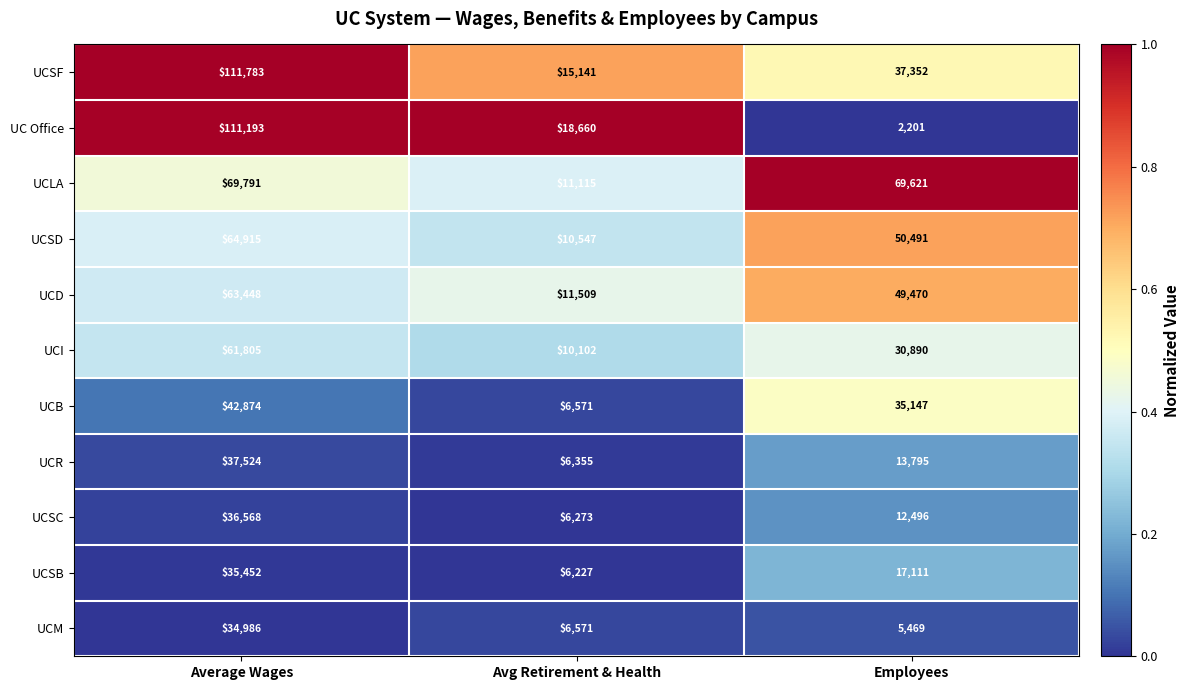

True or false: UC Office has a value of 68370 at Average Wages.

False